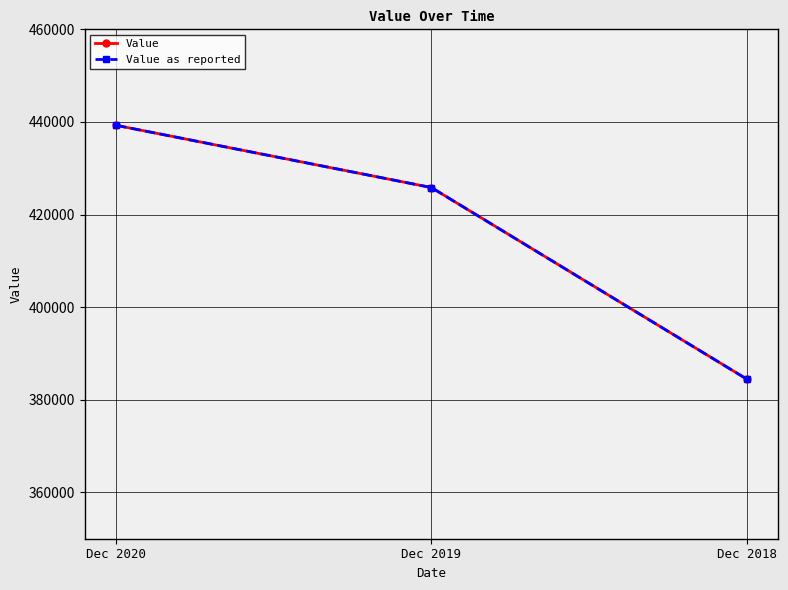

At which category does the chart reach its peak across all series?

Dec 2020